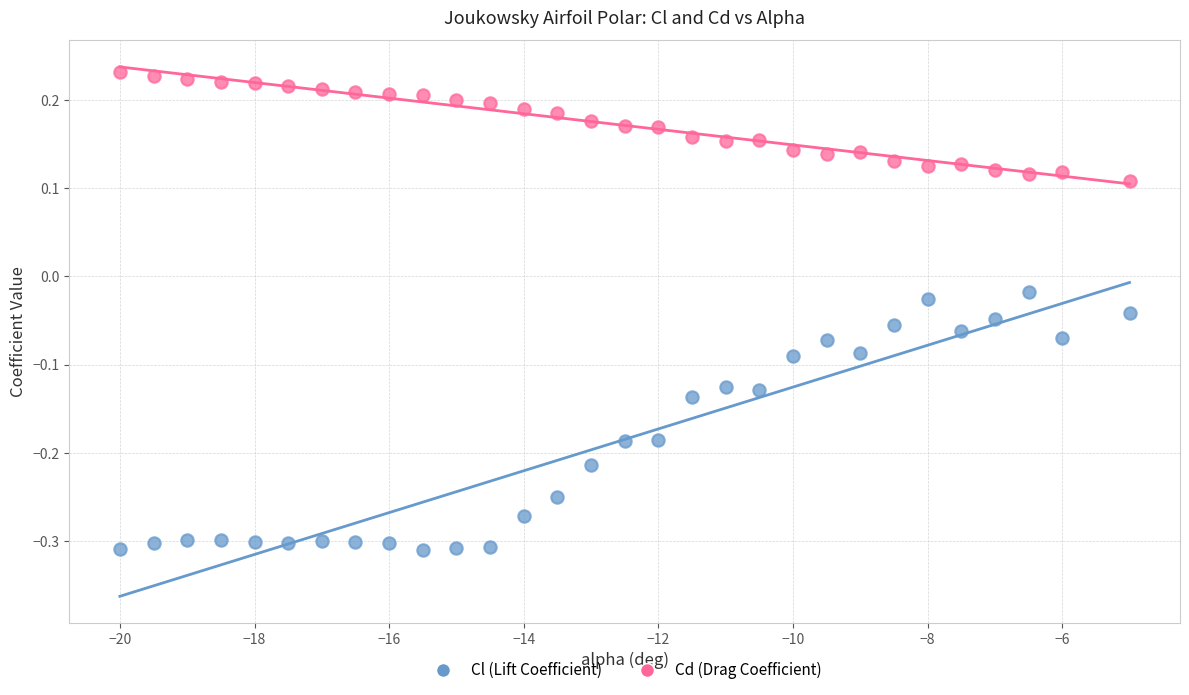

Which series has the largest Y range (max minus min)?

Cl (Lift Coefficient)